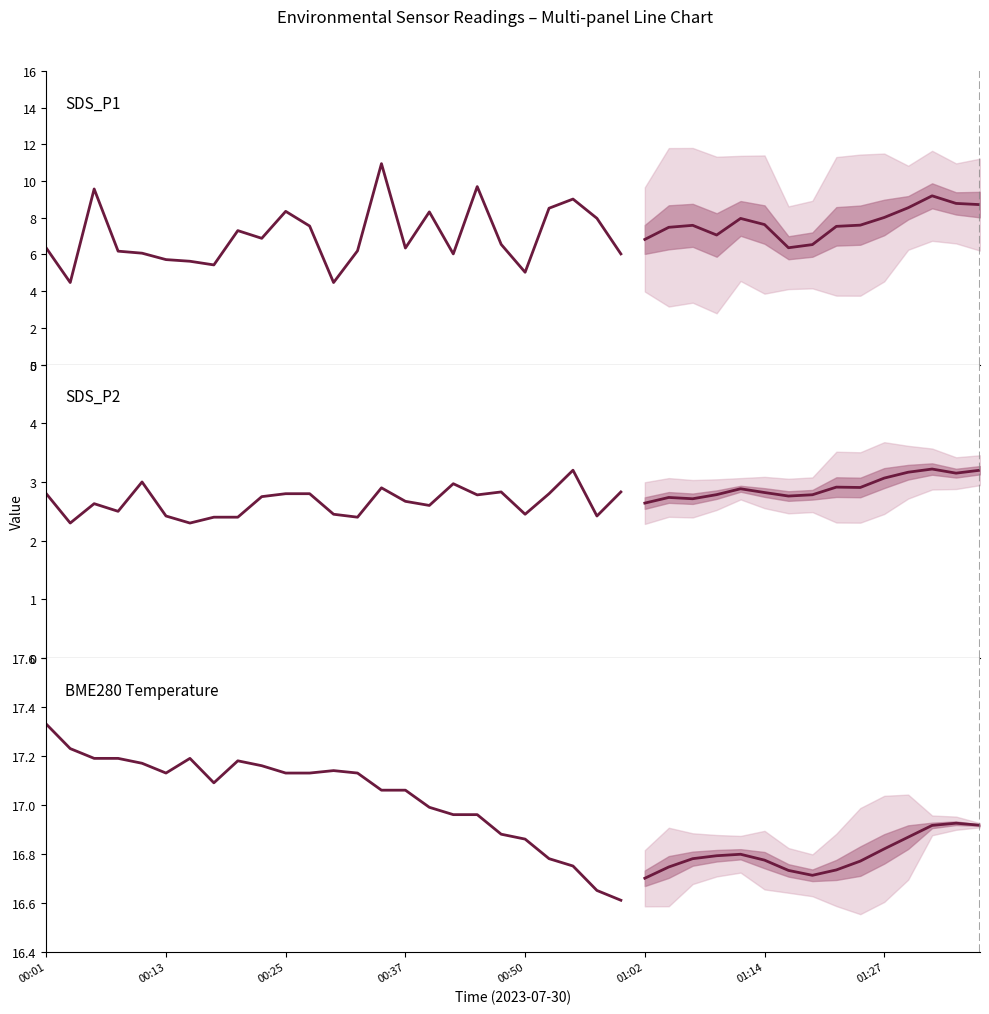

Reading left to right, list all the values displayed in this chart.

SDS_P1: 6.3	4.5	9.6	6.2	6.1	5.7	5.6	5.4	7.3	6.9	8.3	7.5	4.5	6.2	10.9	6.3	8.3	6.0	9.7	6.5	5.0	8.5	9.0	8.0	6.0
SDS_P2: 2.8	2.3	2.6	2.5	3.0	2.4	2.3	2.4	2.4	2.8	2.8	2.8	2.5	2.4	2.9	2.7	2.6	3.0	2.8	2.8	2.5	2.8	3.2	2.4	2.8
BME280 Temperature: 17.3	17.2	17.2	17.2	17.2	17.1	17.2	17.1	17.2	17.2	17.1	17.1	17.1	17.1	17.1	17.1	17.0	17.0	17.0	16.9	16.9	16.8	16.8	16.6	16.6